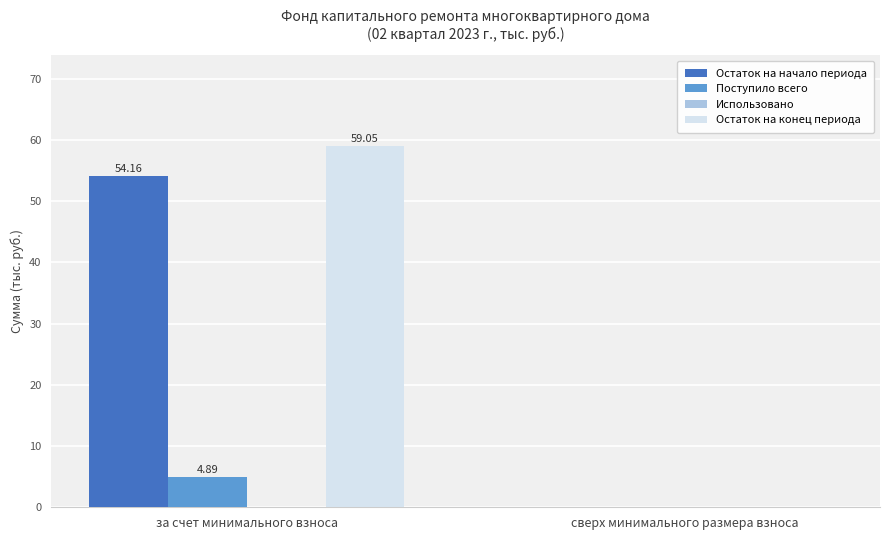

What is the sum of the Поступило всего values at за счет минимального взноса and сверх минимального размера взноса?

4.9